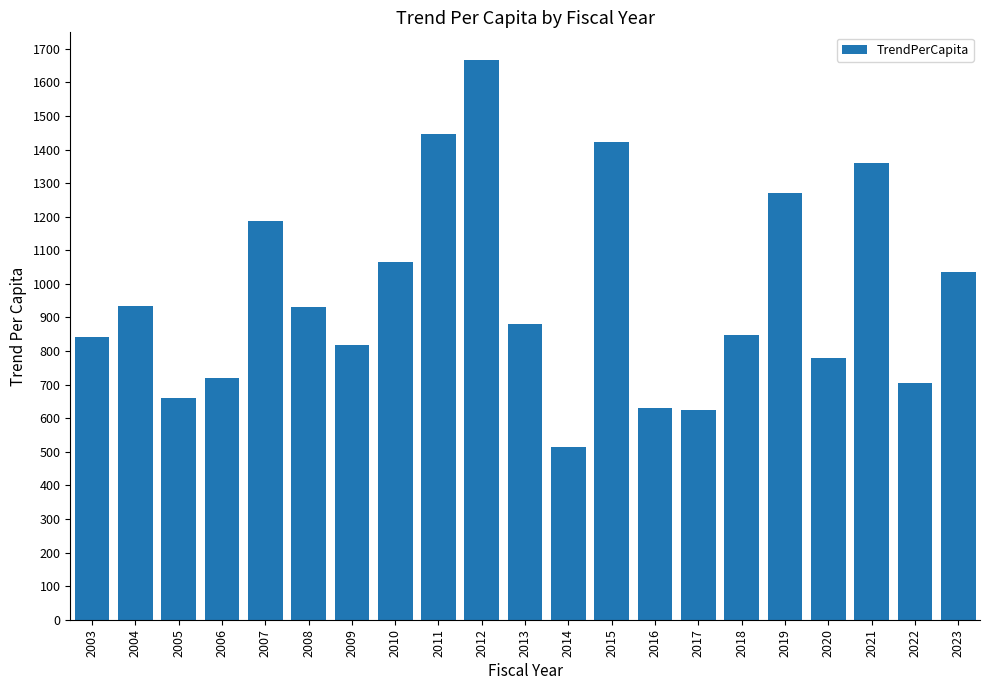

What is the ratio of the value at 2006 to the value at 2015?

0.5